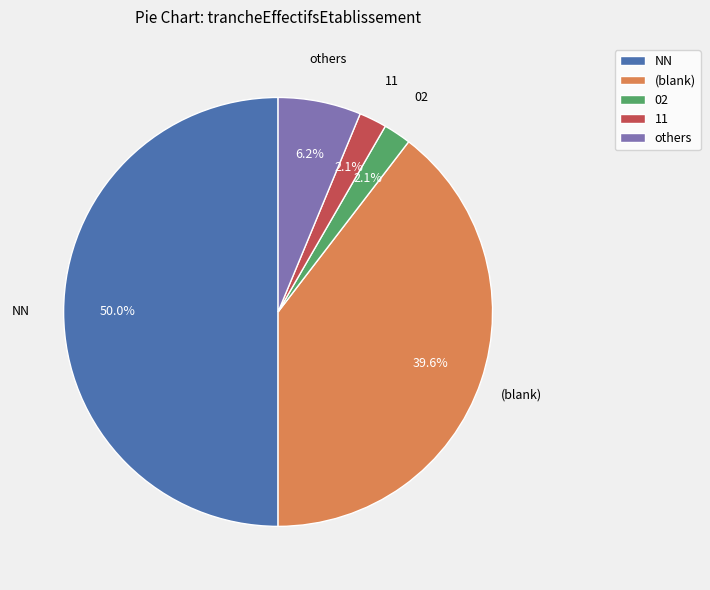

Is (blank) the majority of the pie?

No